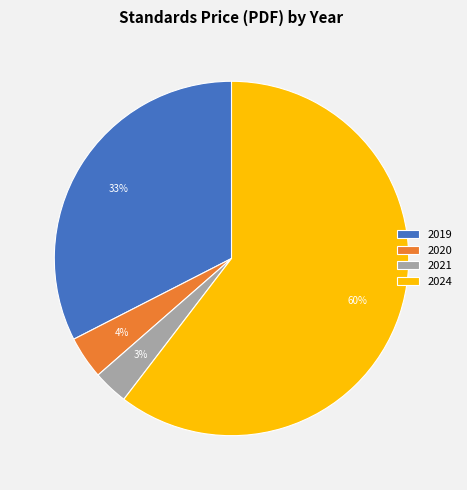

Is it true that 2024 is 31% of the pie?

False